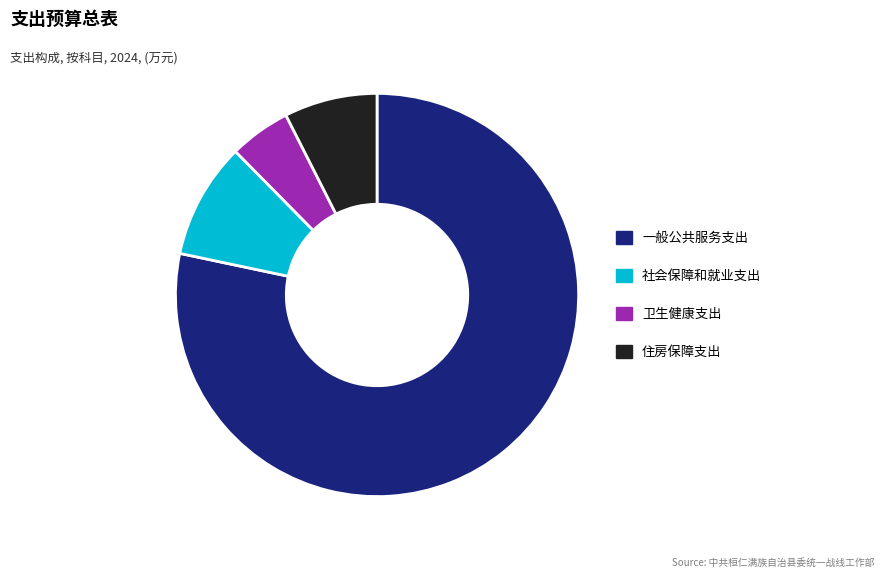

Rank the categories by value from highest to lowest.

一般公共服务支出, 社会保障和就业支出, 住房保障支出, 卫生健康支出